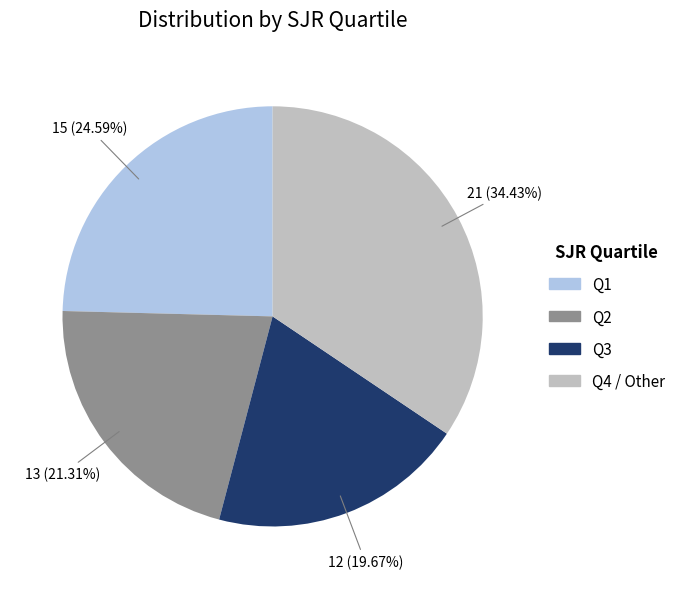

Do Q2 and Q1 together represent more than half of the pie?

No